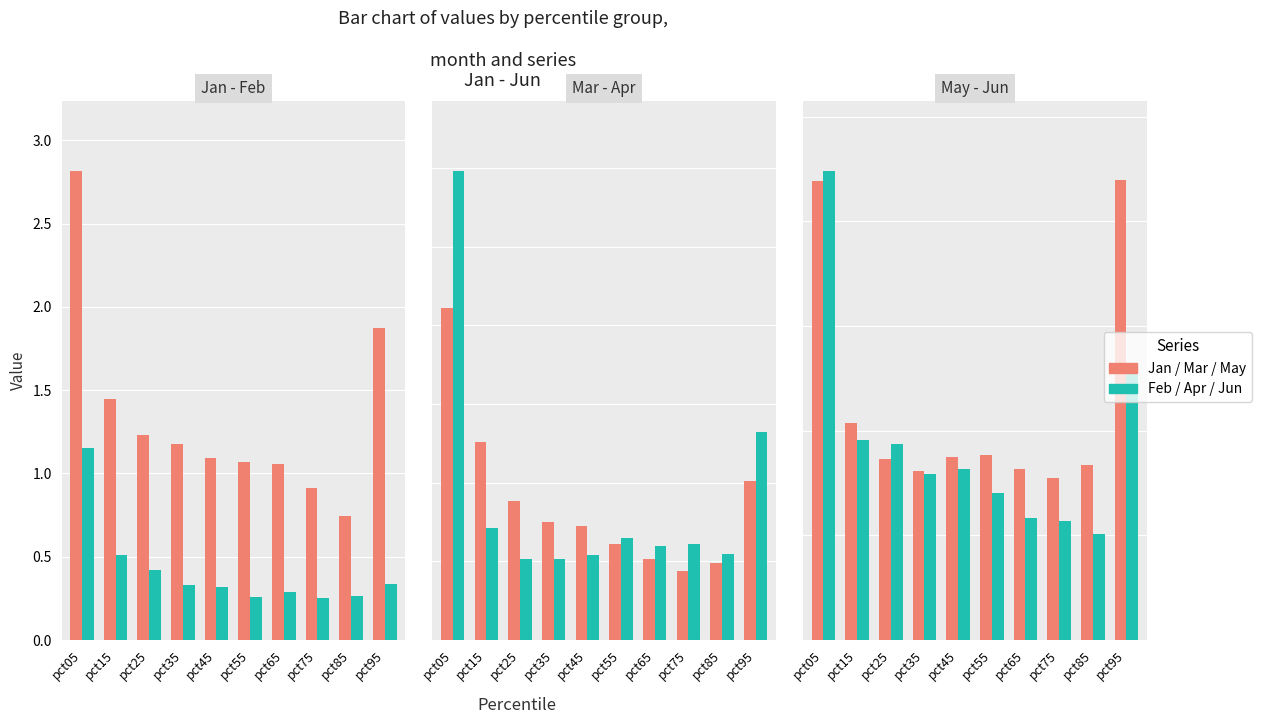

What is the difference between the second highest and minimum values in the Apr series?

0.8